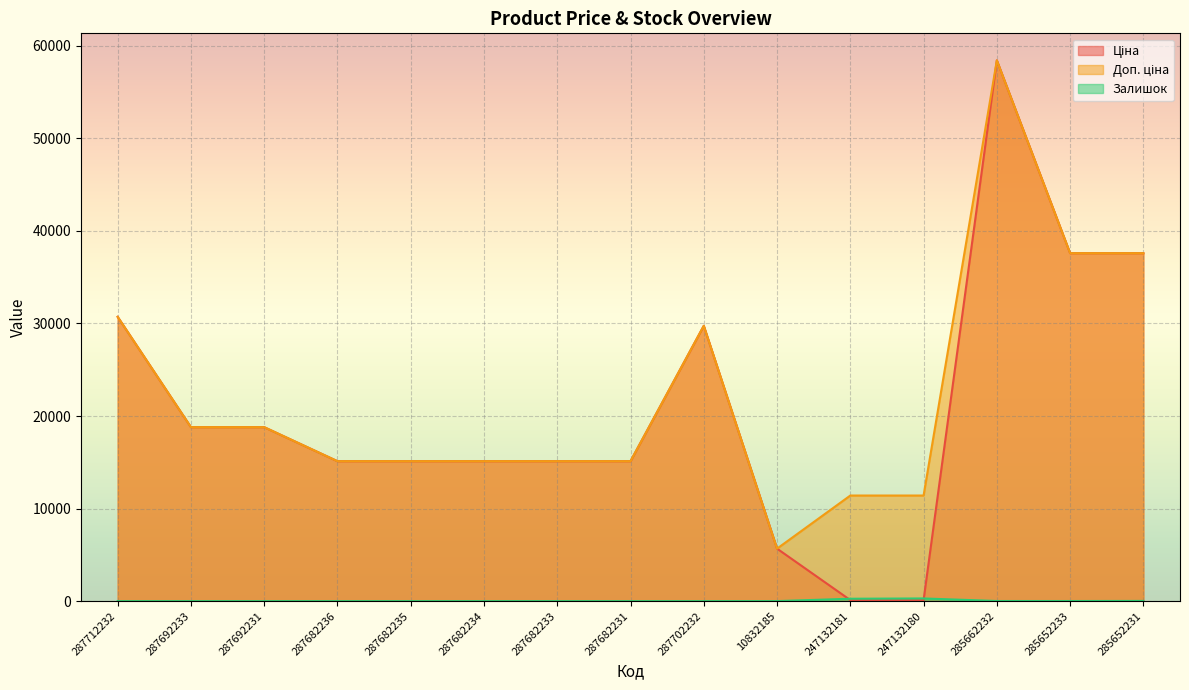

What is the average value of the Ціна series?

20878.3